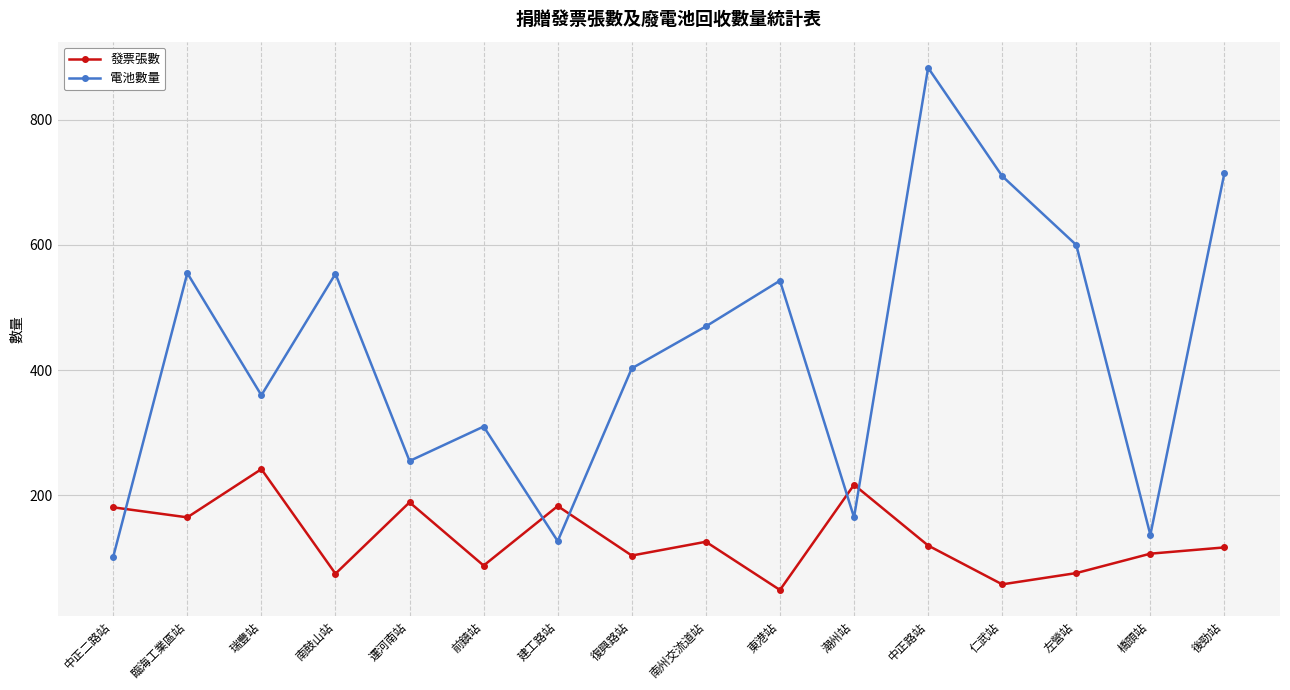

At which label does 發票張數 reach its peak?

瑞豐站